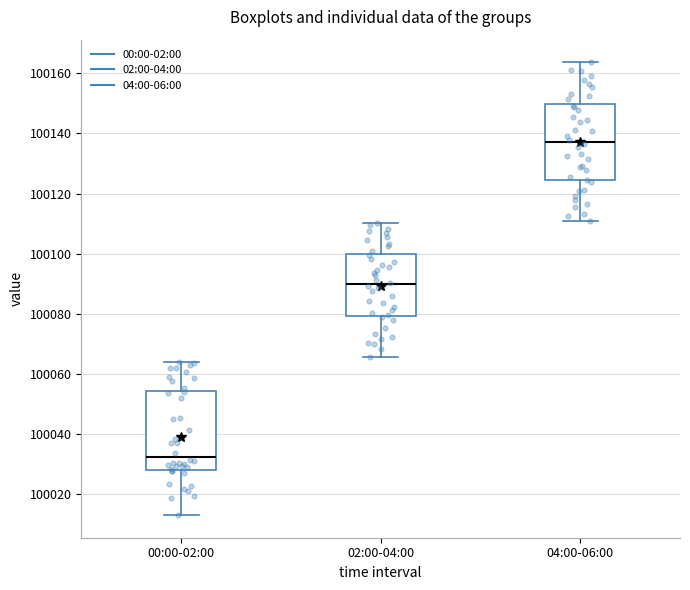

Which box has the lowest median line?

00:00-02:00